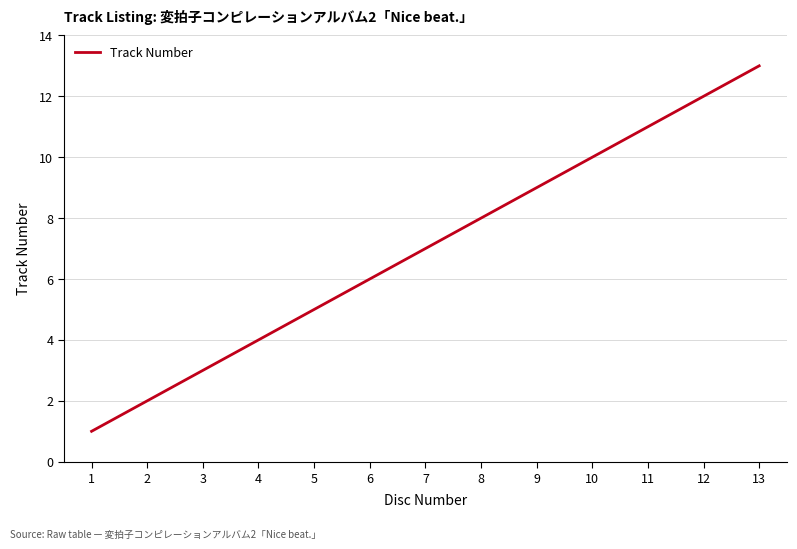

What is the difference between the maximum and minimum values?

12